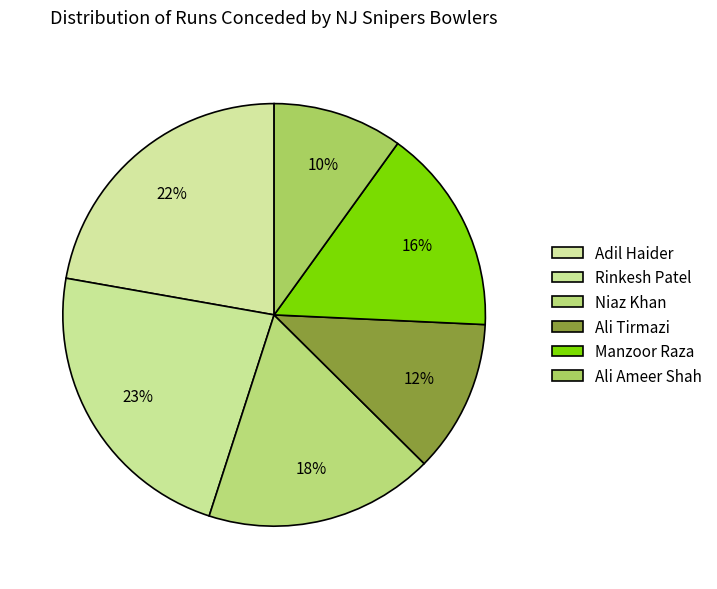

Rank the categories by value from highest to lowest.

Rinkesh Patel, Adil Haider, Niaz Khan, Manzoor Raza, Ali Tirmazi, Ali Ameer Shah